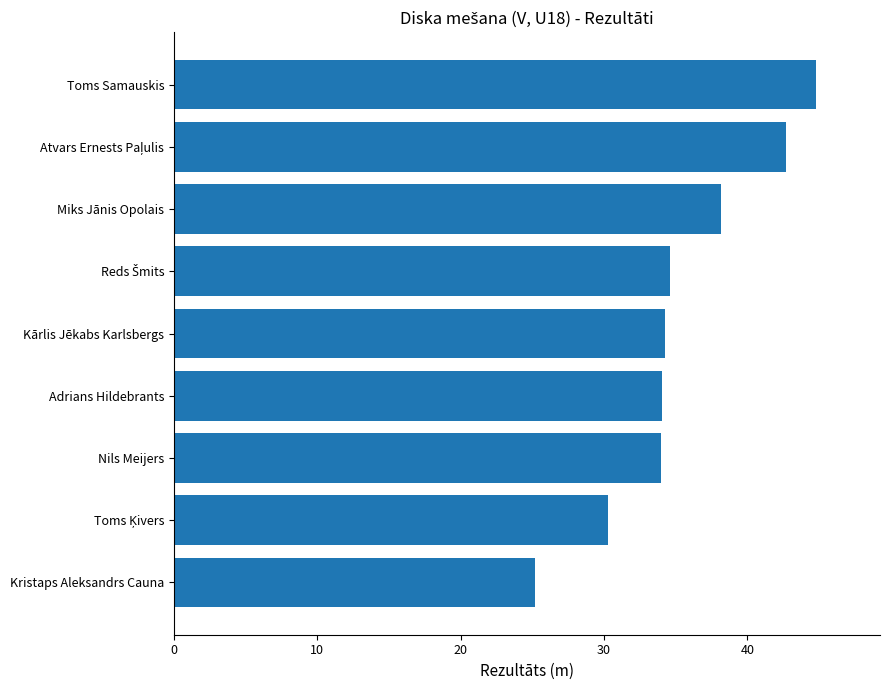

What is the greatest value displayed?

44.8